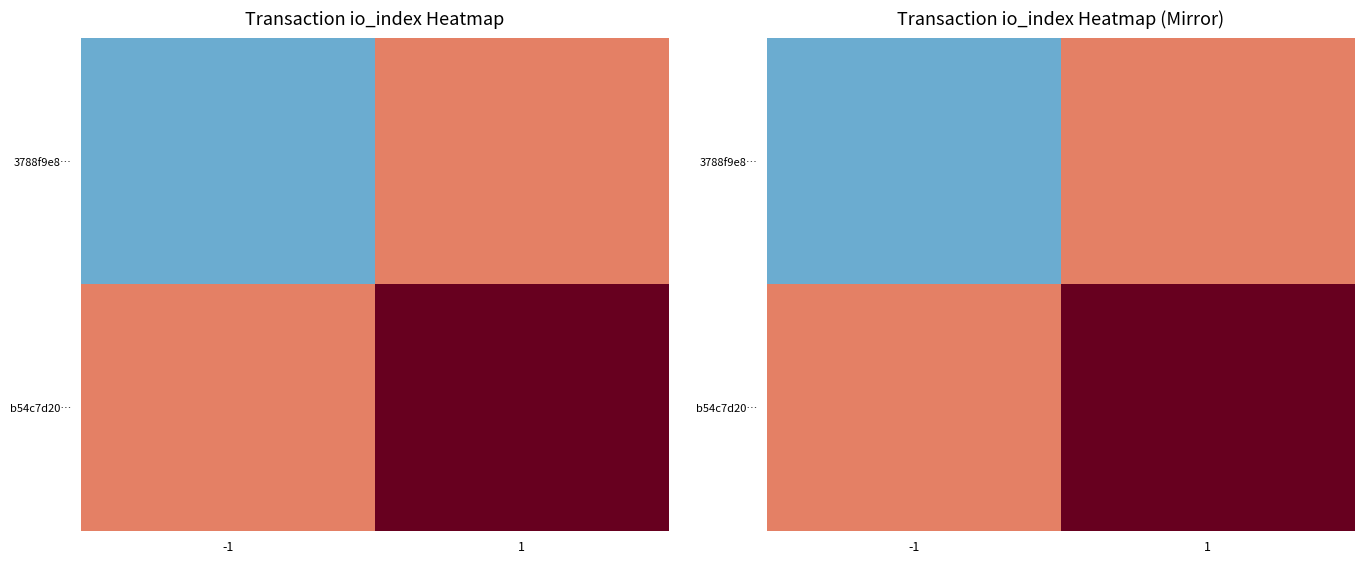

True or false: 3788f9e8… has a value of 0 at -1.

False